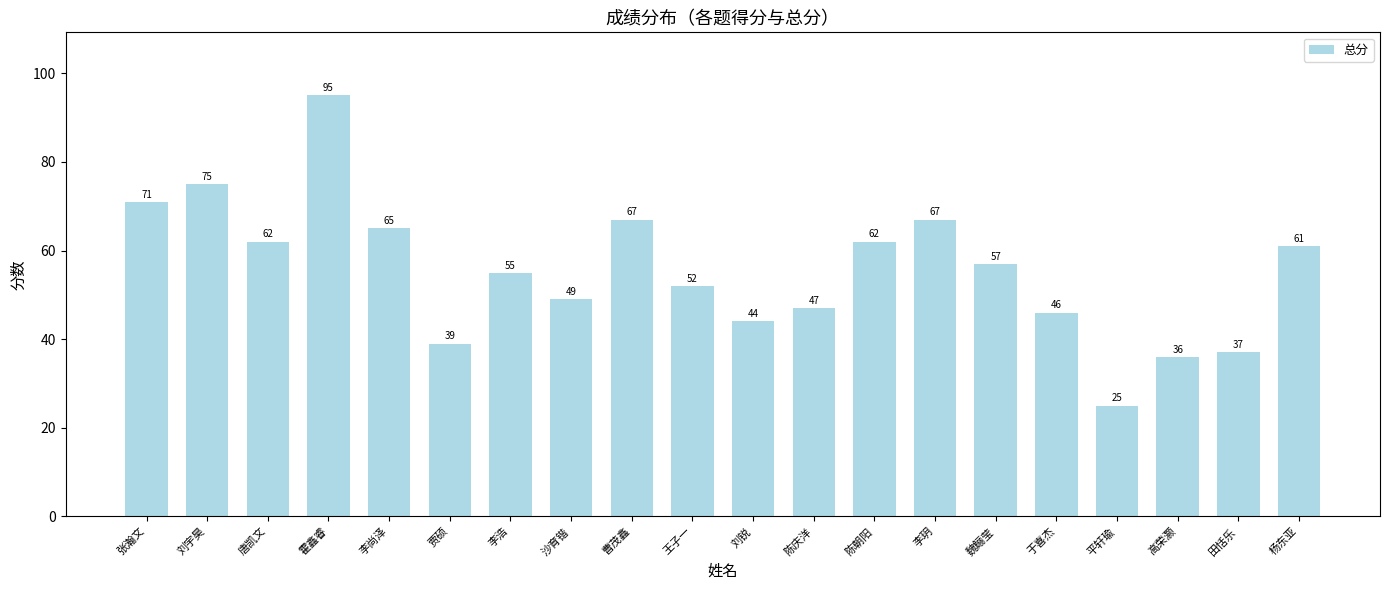

How many series are shown in this chart?

1